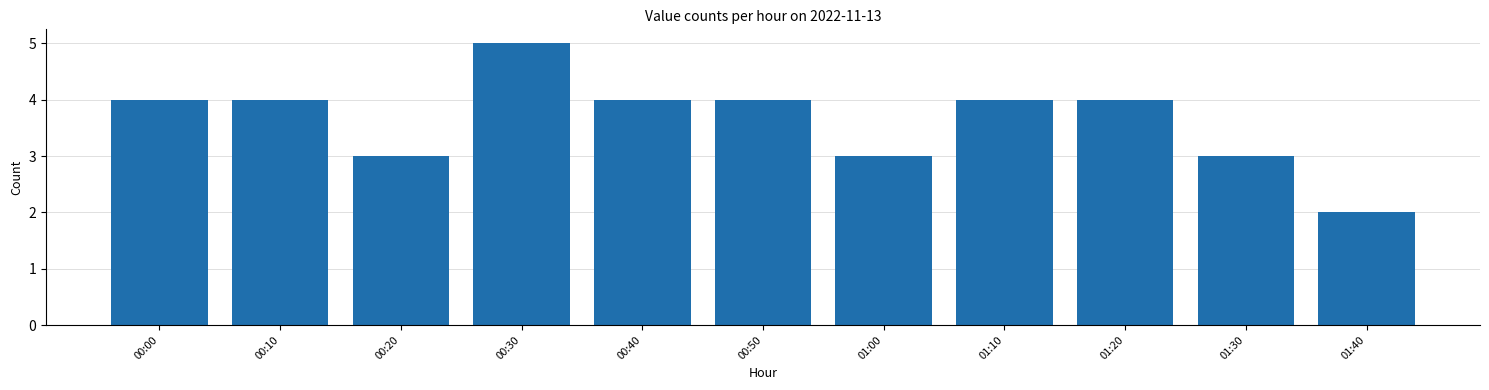

Reading left to right, extract all data points from this chart.

00:00=4	00:10=4	00:20=3	00:30=5	00:40=4	00:50=4	01:00=3	01:10=4	01:20=4	01:30=3	01:40=2